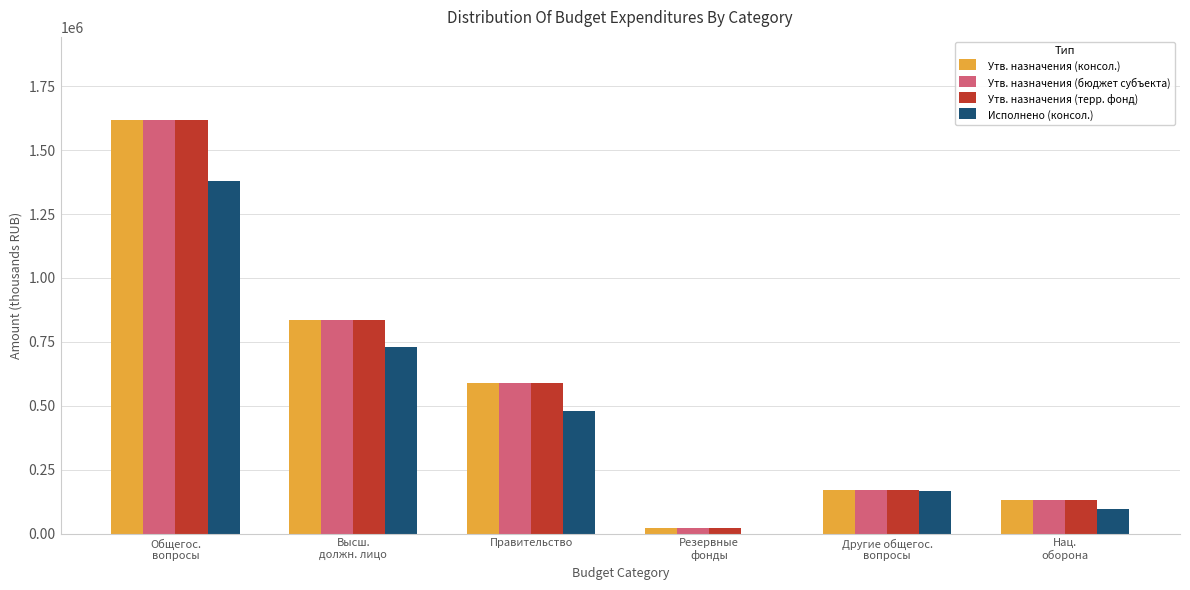

The Утв. назначения (бюджет субъекта) series shows 865757.4 at Правительство. True or false?

False